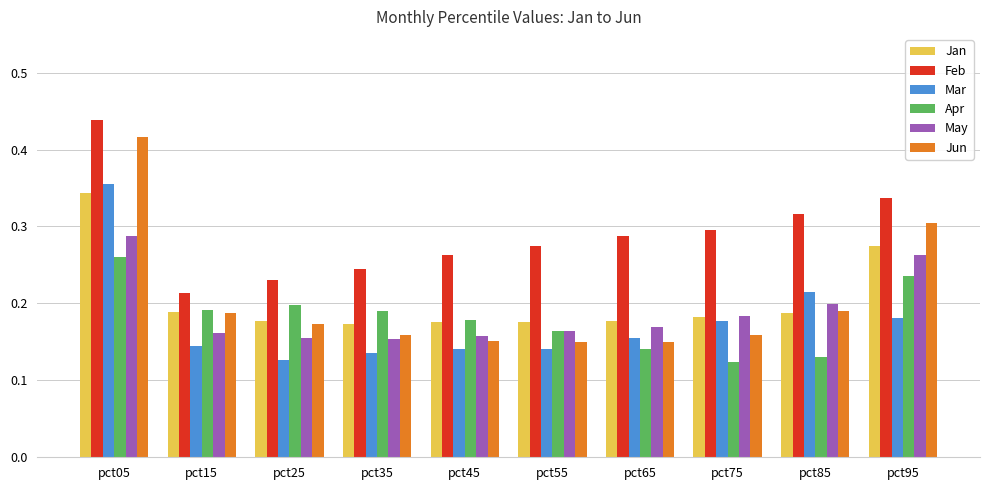

Which category has the lowest value in the Mar series?

pct25